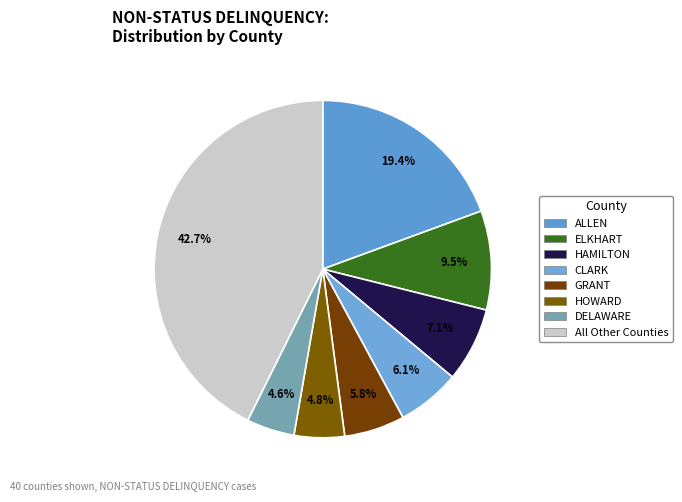

Count the number of slices in the pie.

8